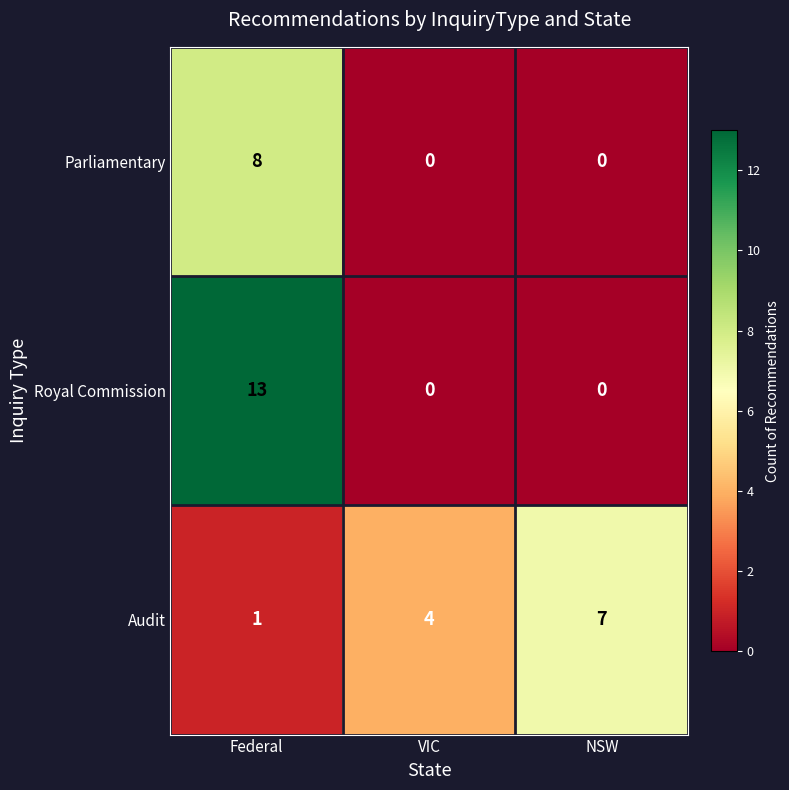

The Audit series shows 7 at NSW. True or false?

True